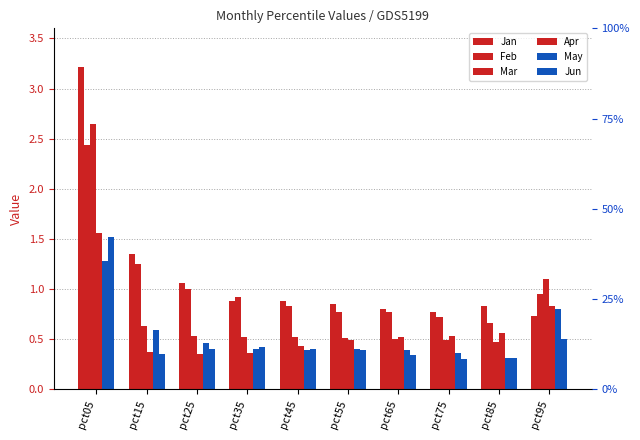

What is the spread (max minus min) of values at pct25?

0.7